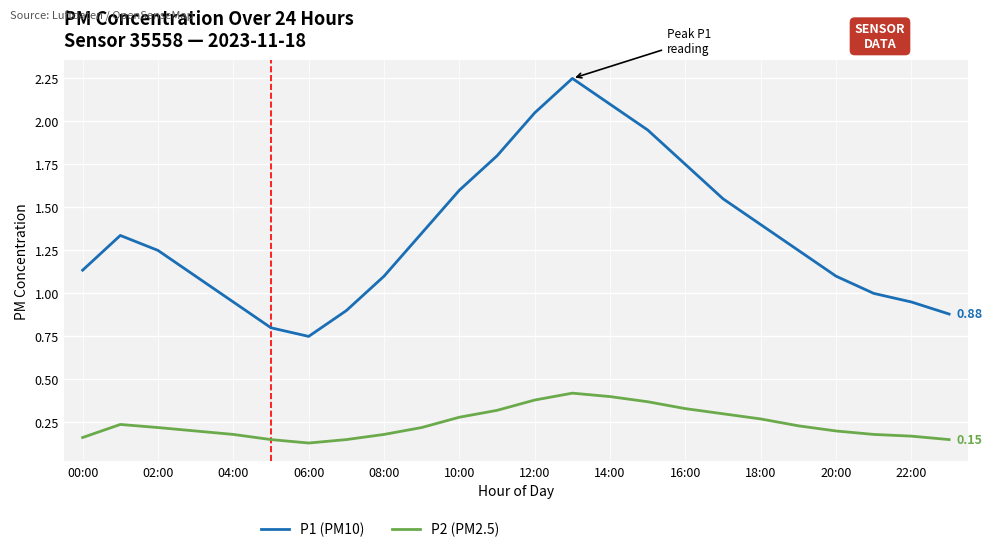

True or false: P2 (PM2.5) and P1 (PM10) intersect in this chart.

False